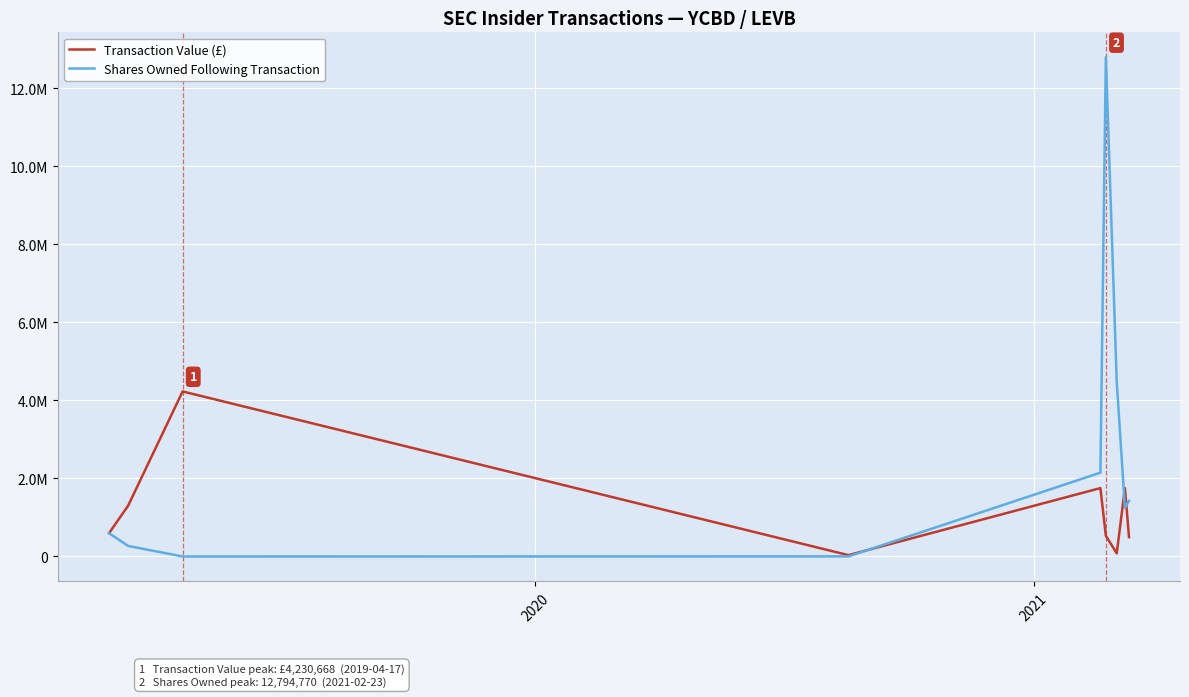

Reading left to right, extract all data points from this chart.

Transaction Value (£): 600000	1303336	4230668	34300	1753503	531651	80748	1753503	497681
Shares Owned Following Transaction: 596434	270600	0	2531	2149001	12794770	4468924	1249001	1425344